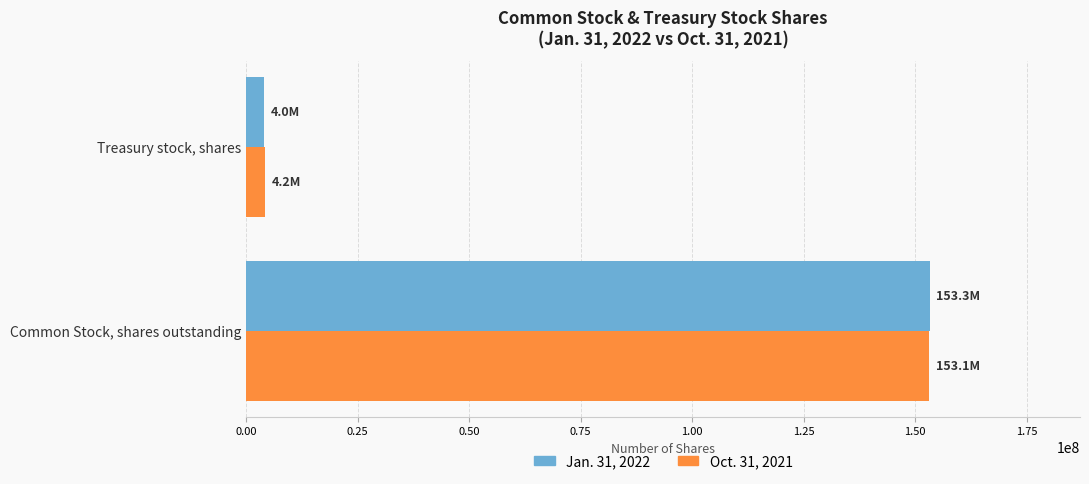

True or false: Jan. 31, 2022 has a value of 4005000 at Treasury stock, shares.

True